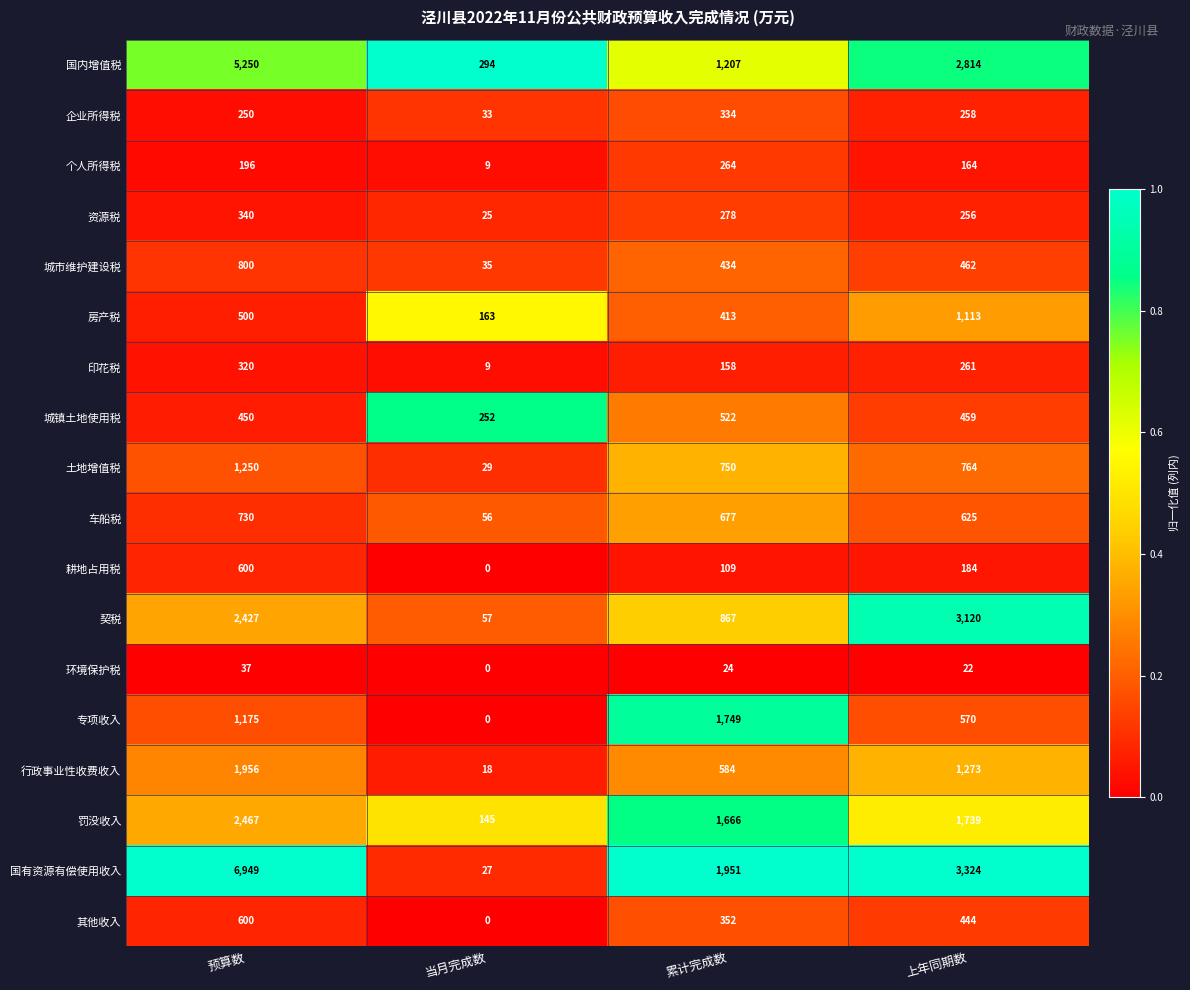

List the labels in order of 印花税 value, largest first.

预算数, 上年同期数, 累计完成数, 当月完成数